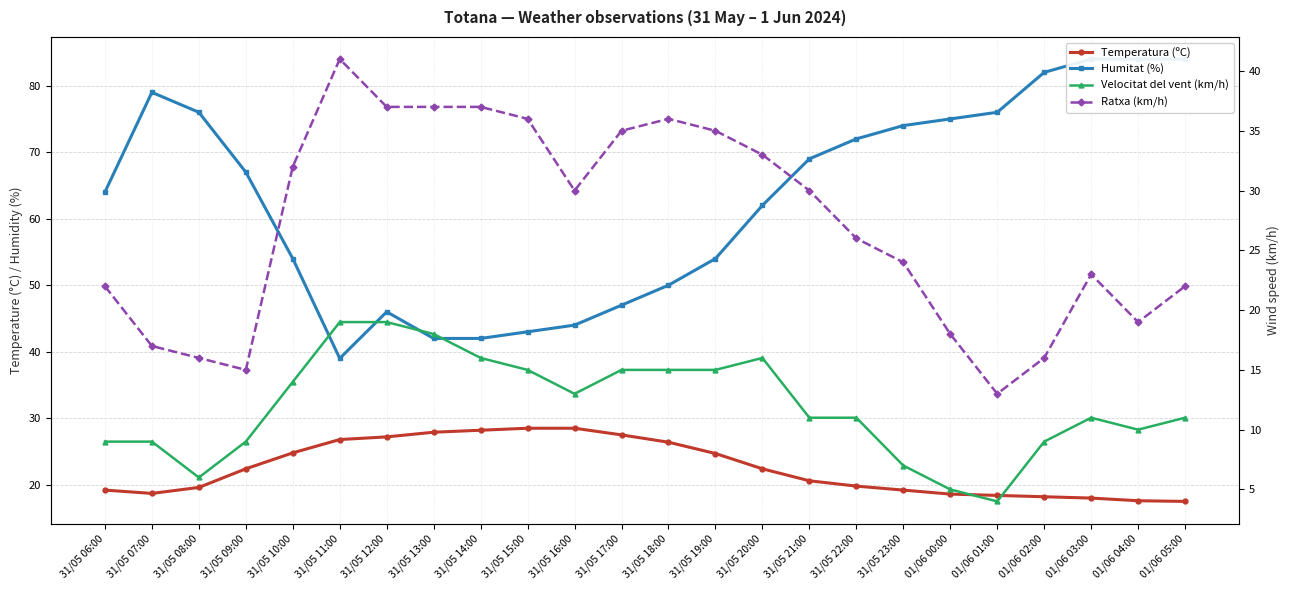

Where is the first local minimum for Humitat (%)?

31/05 11:00